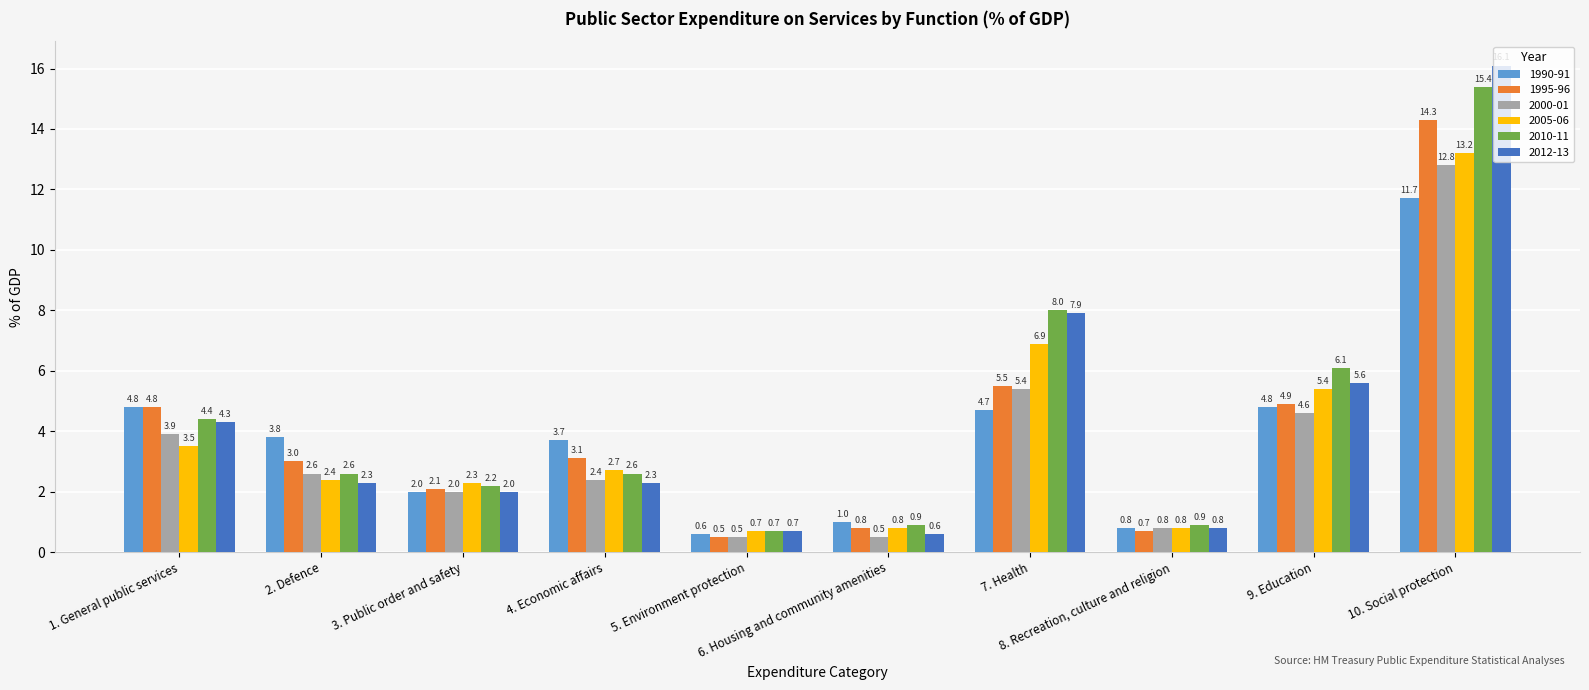

Rank the series by their maximum value, from highest to lowest.

2012-13, 2010-11, 1995-96, 2005-06, 2000-01, 1990-91